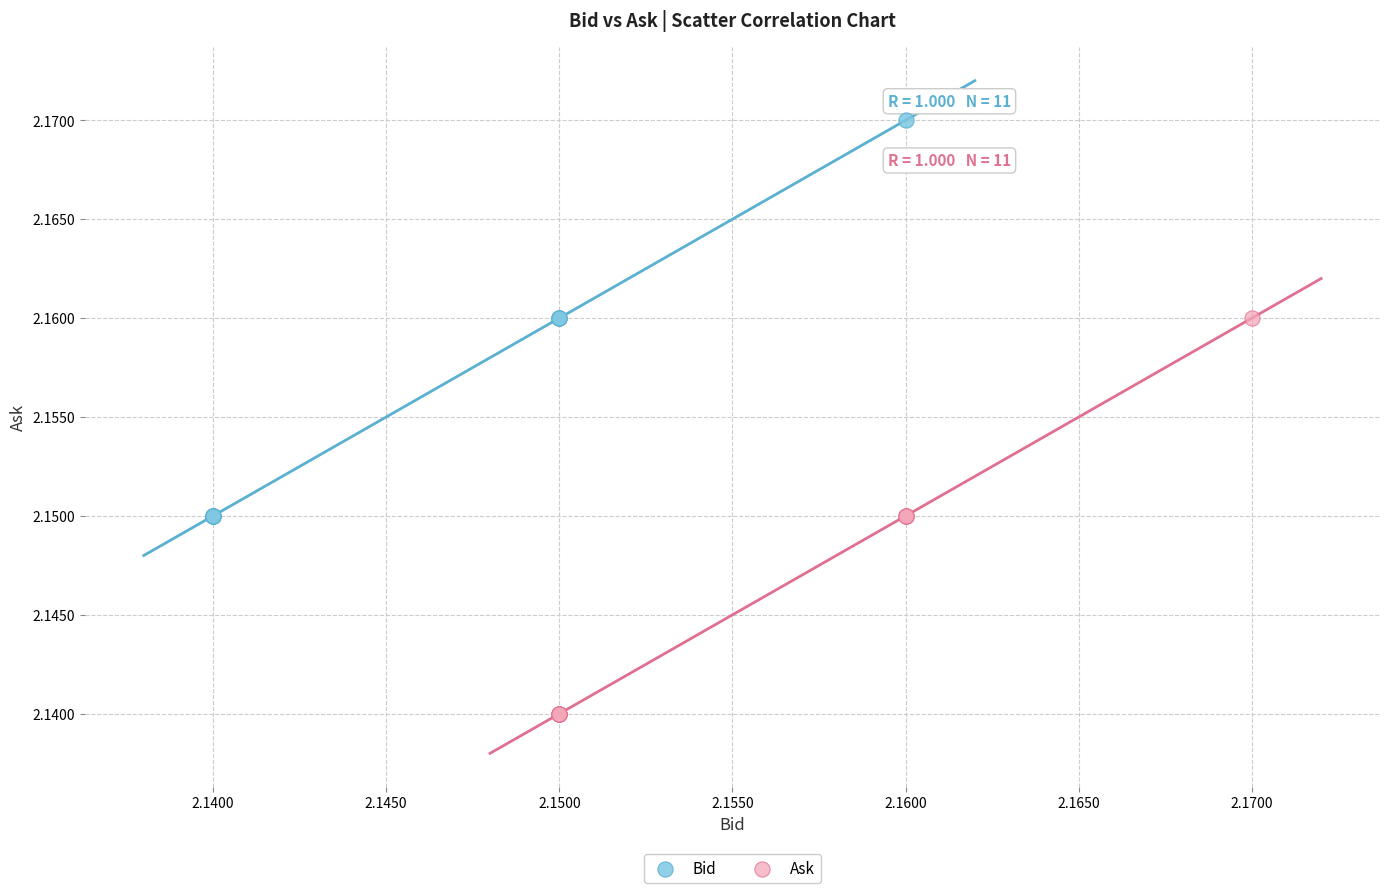

Which series contains the highest Y value?

Bid